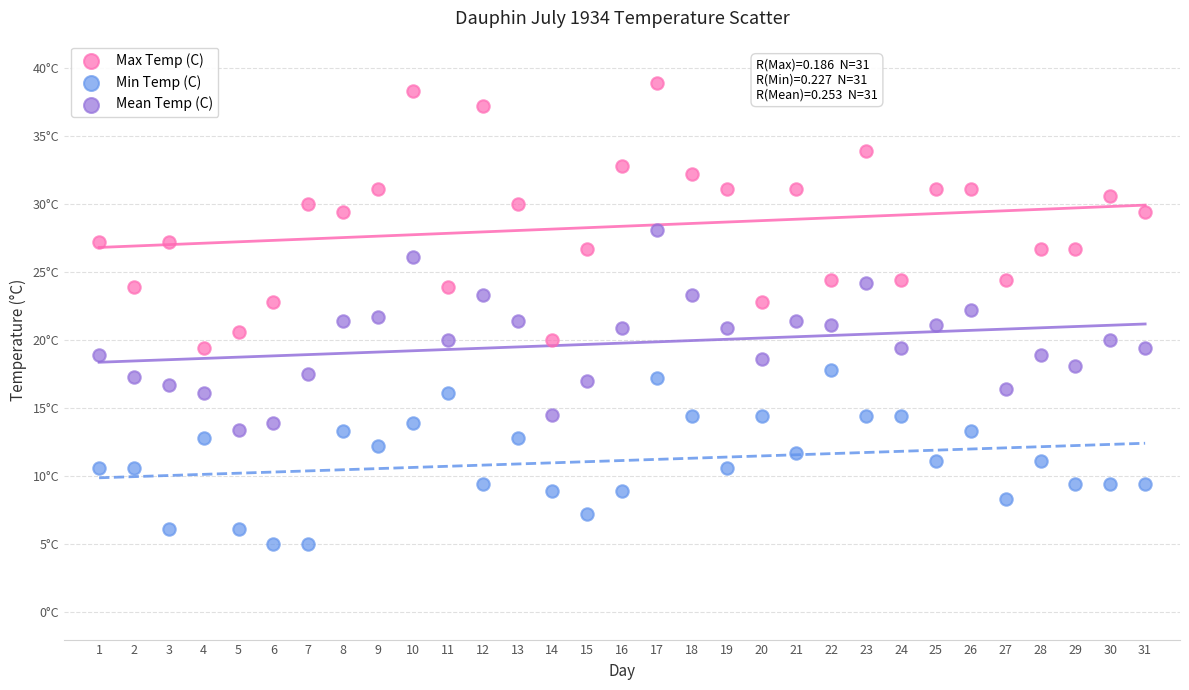

Which series reaches the maximum Y coordinate?

Max Temp (C)